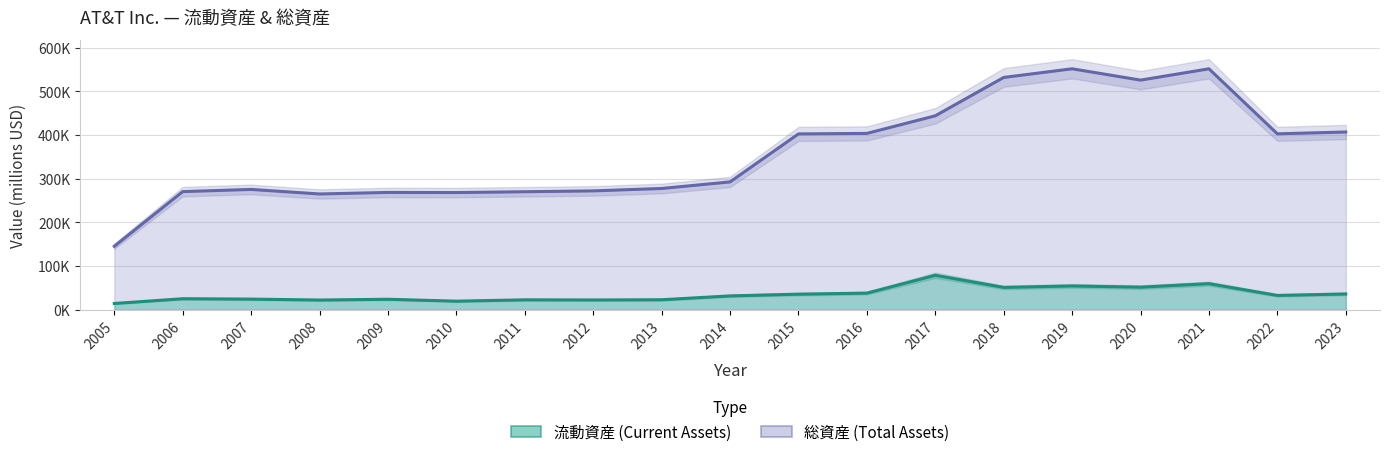

True or false: 流動資産 has a value of 32028 at 2014.

True